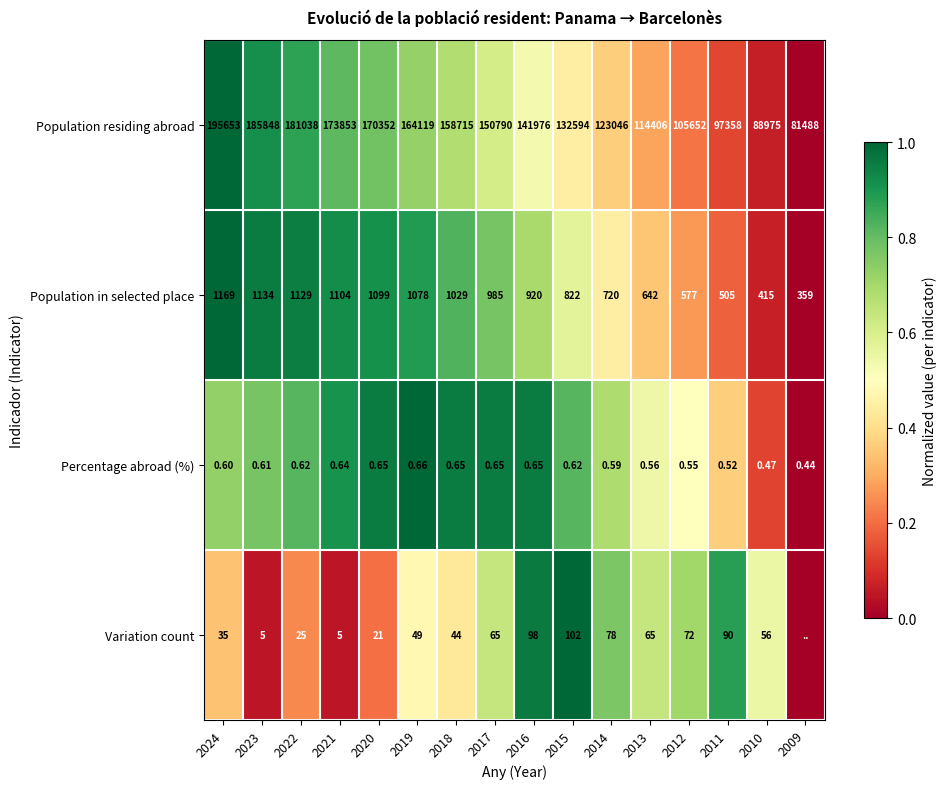

Between 2024 and 2014, which series saw the biggest shift?

Population residing abroad